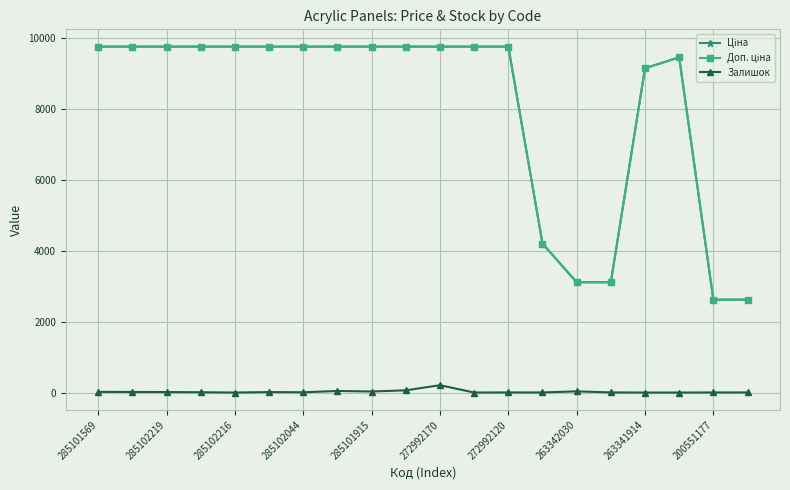

At how many categories does at least one series exceed 6787?

15